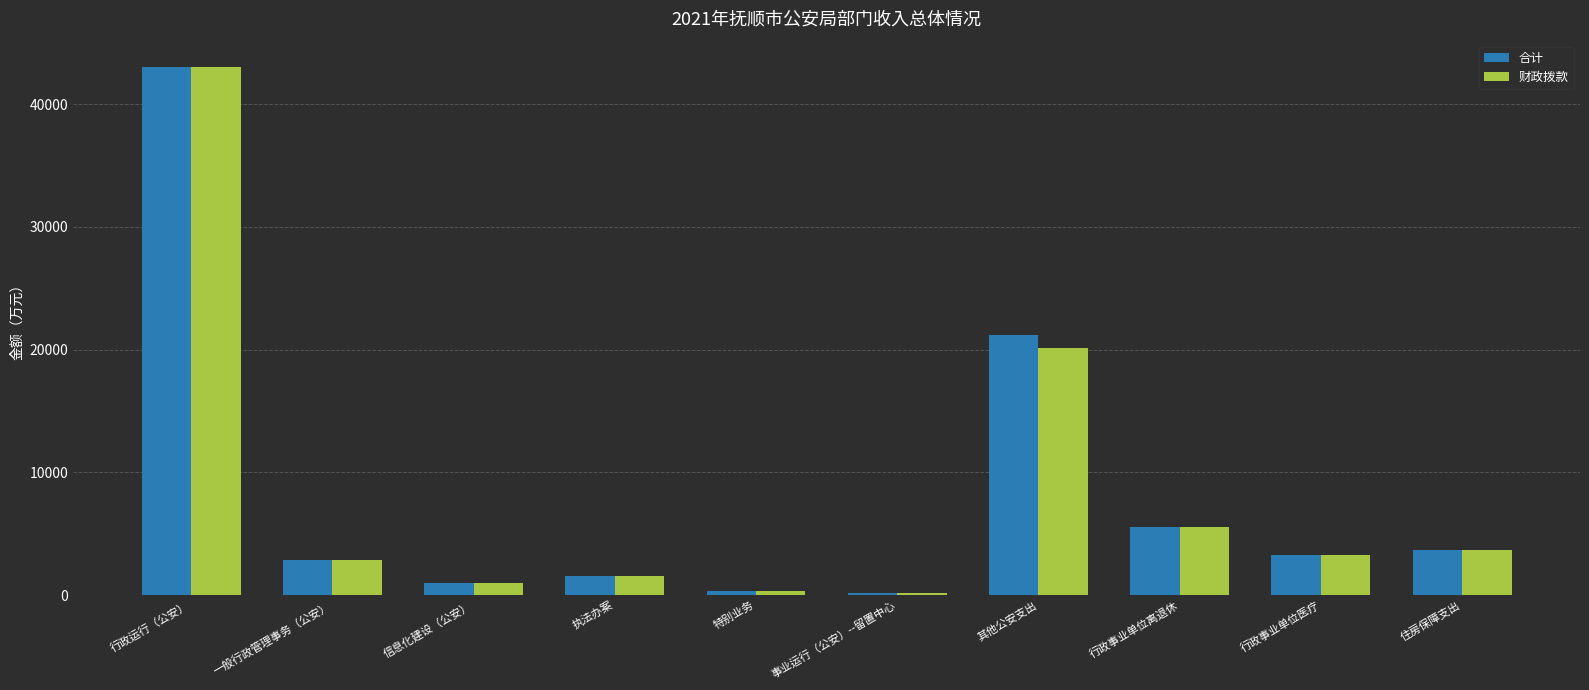

What is the label of the 3rd bar from the left?

信息化建设（公安）